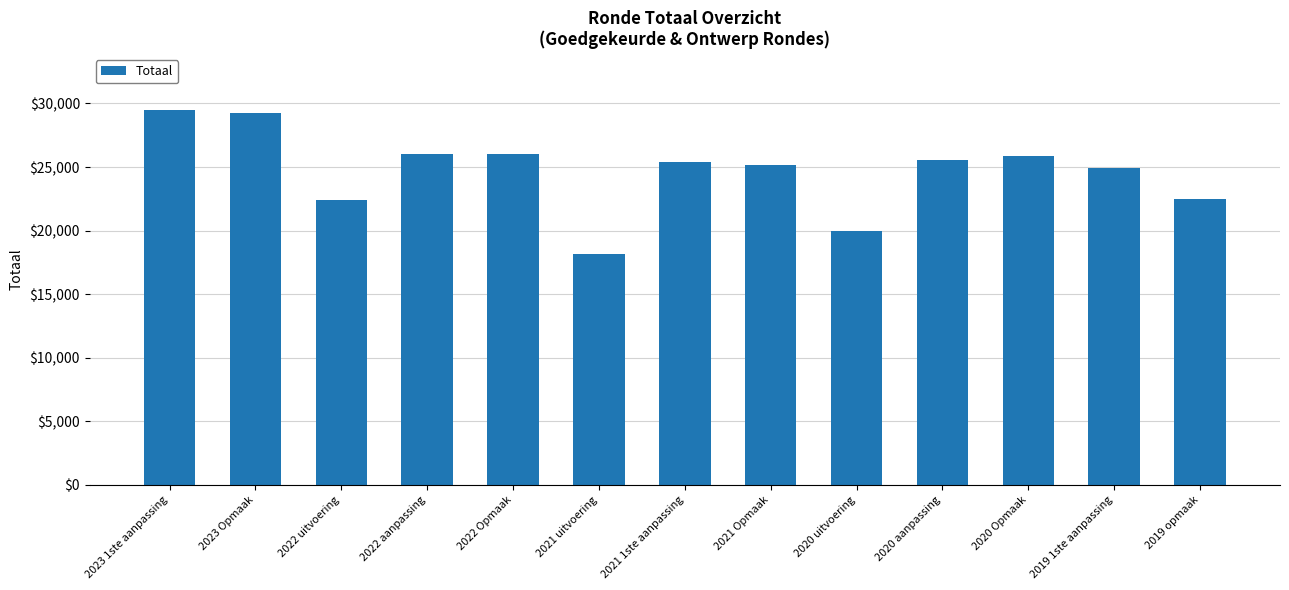

The chart shows a value of 26017 at 2022 aanpassing. True or false?

True